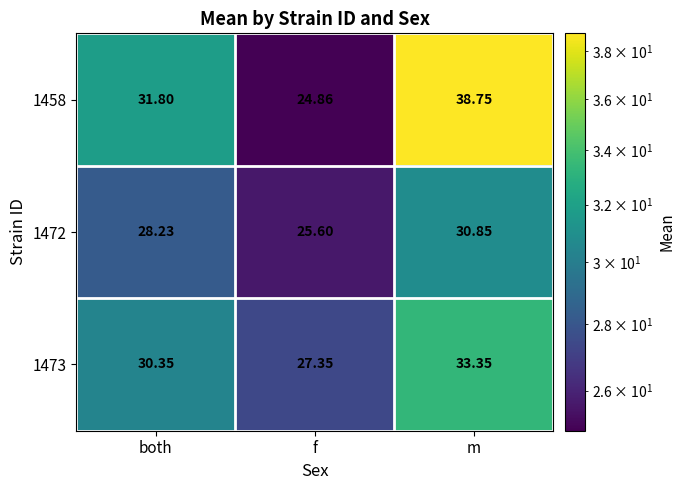

At which label does 1458 reach its peak?

m